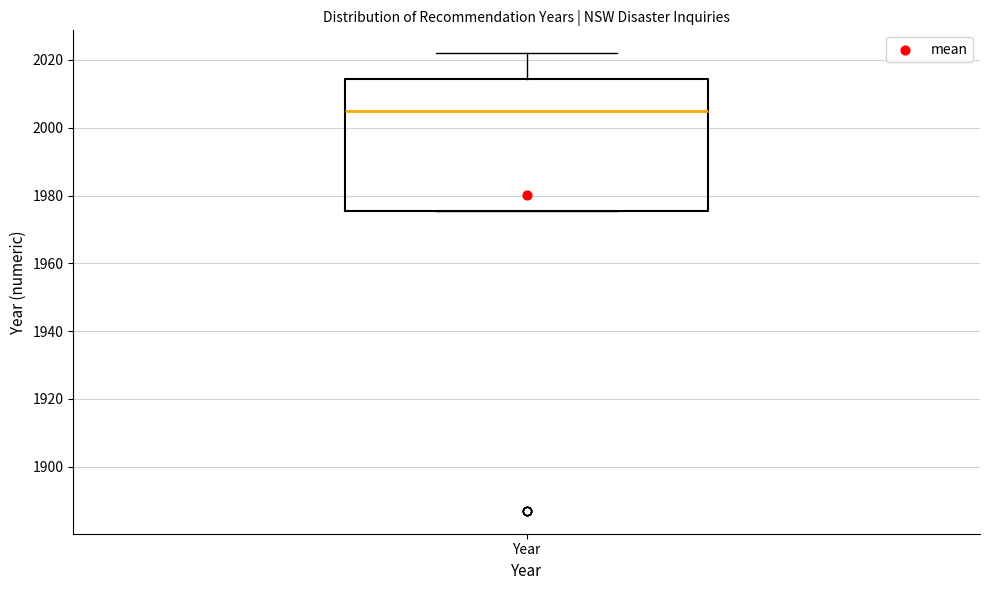

Transcribe this box plot: give where the median line is, the range the box spans, and where the two whiskers end, as read against the y-axis. The values are not printed on the chart, so give them approximately, as read against the axis.

median 2006, box 1976 to 2014, whiskers 1976 to 2022